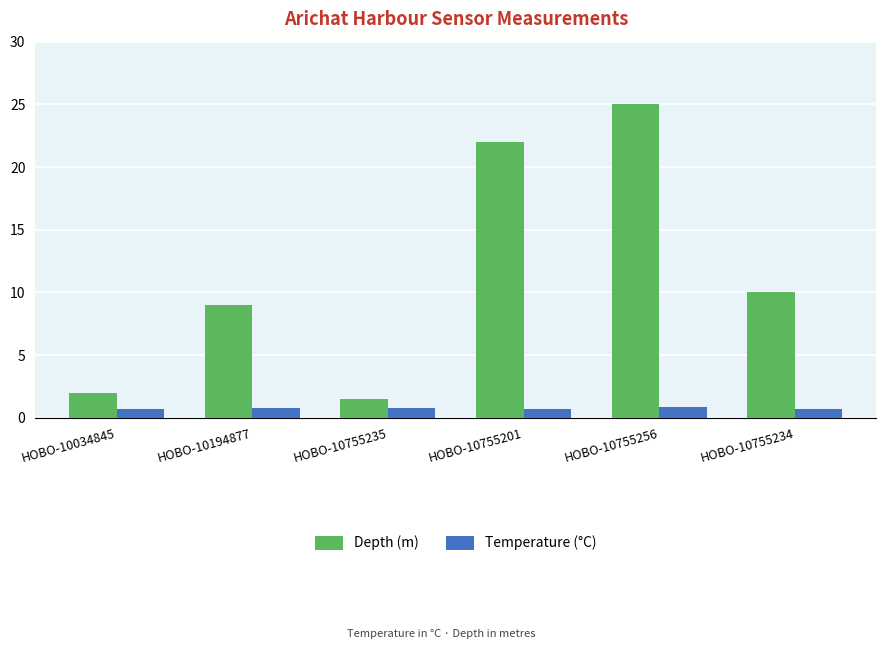

Is it true that Depth (m) equals 1.5 at HOBO-10755235?

True